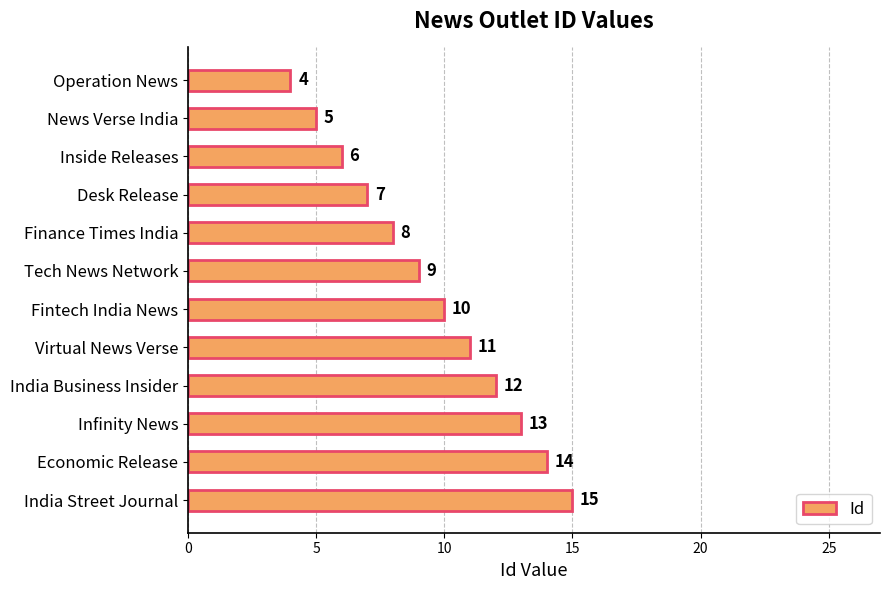

Reading top to bottom, list all the values displayed in this chart.

Operation News=4	News Verse India=5	Inside Releases=6	Desk Release=7	Finance Times India=8	Tech News Network=9	Fintech India News=10	Virtual News Verse=11	India Business Insider=12	Infinity News=13	Economic Release=14	India Street Journal=15